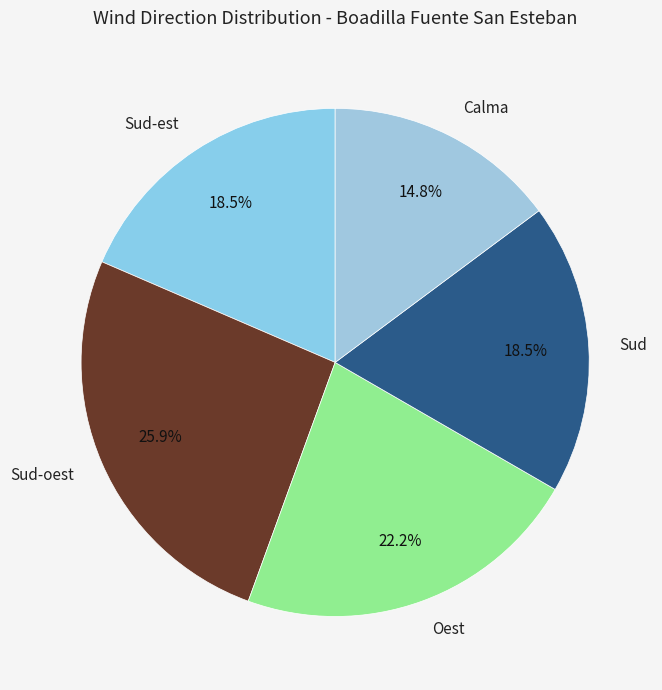

To the nearest percent, what is the difference between the Sud-est and Sud-oest slice percentages?

7%